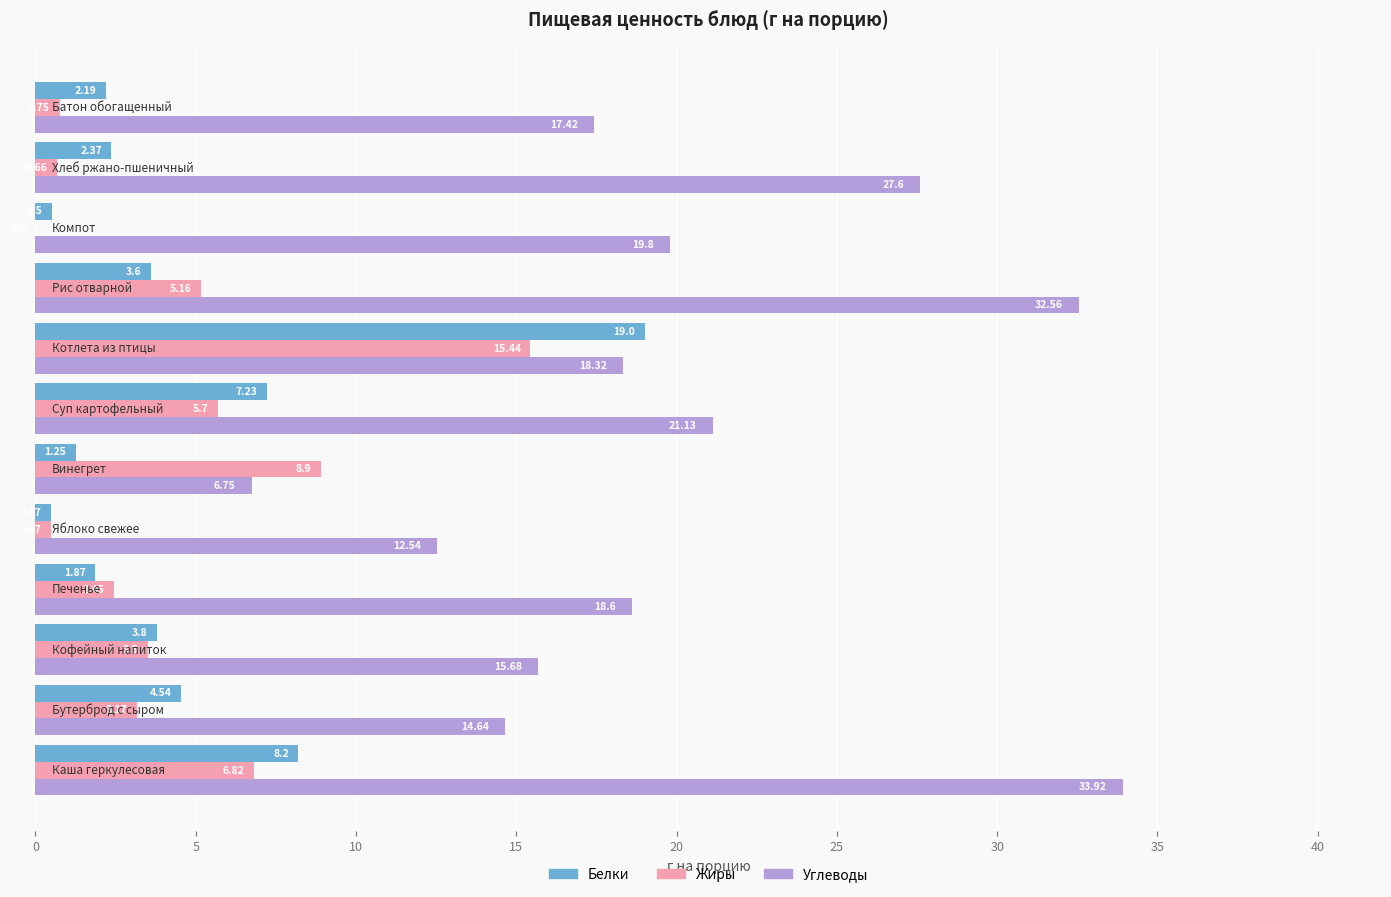

What is the sum of all Жиры values?

53.0